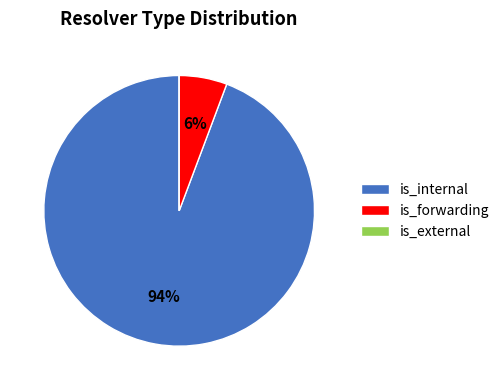

True or false: is_internal accounts for 87% of the total.

False